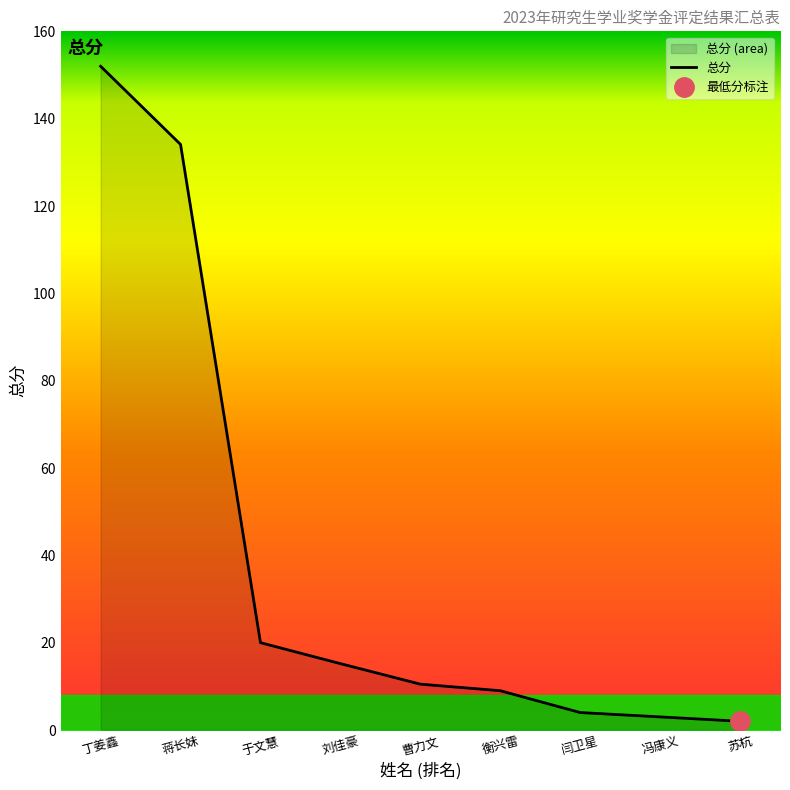

What is the sum of the values at 蒋长妹 and 闫卫星?

138.1